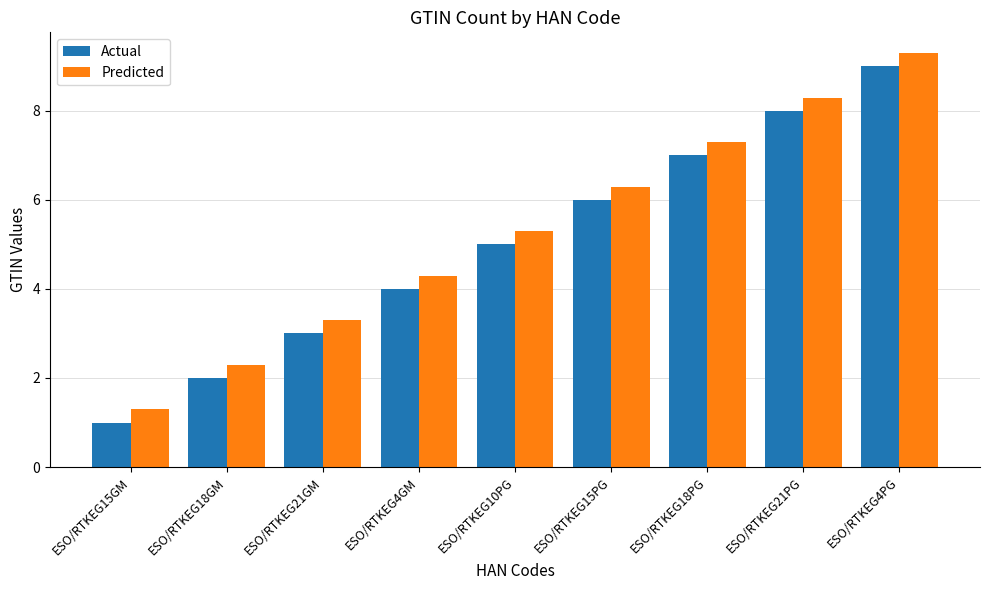

What are all the series names shown in the legend?

Actual, Predicted